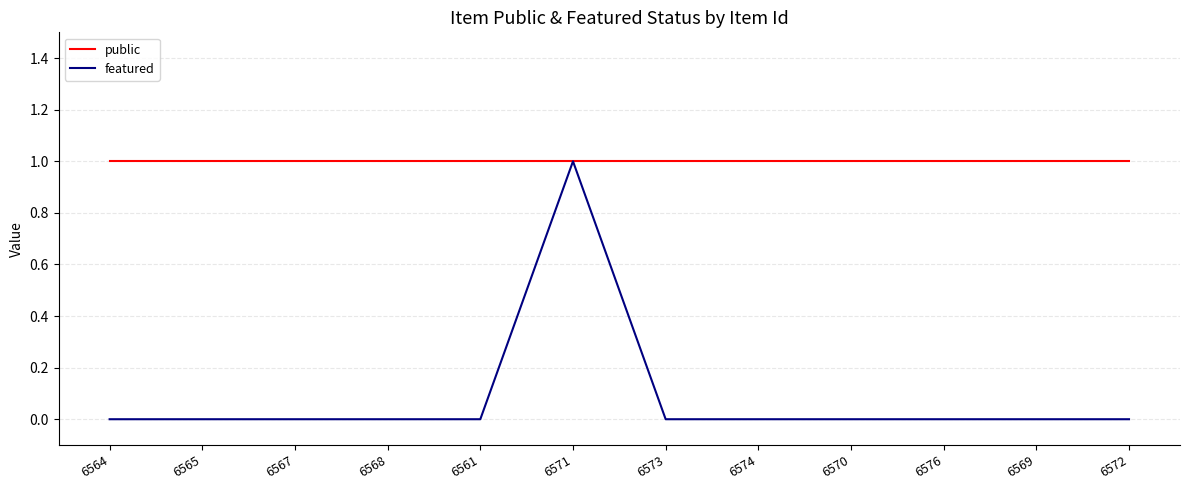

Which series has the largest range (max minus min)?

featured